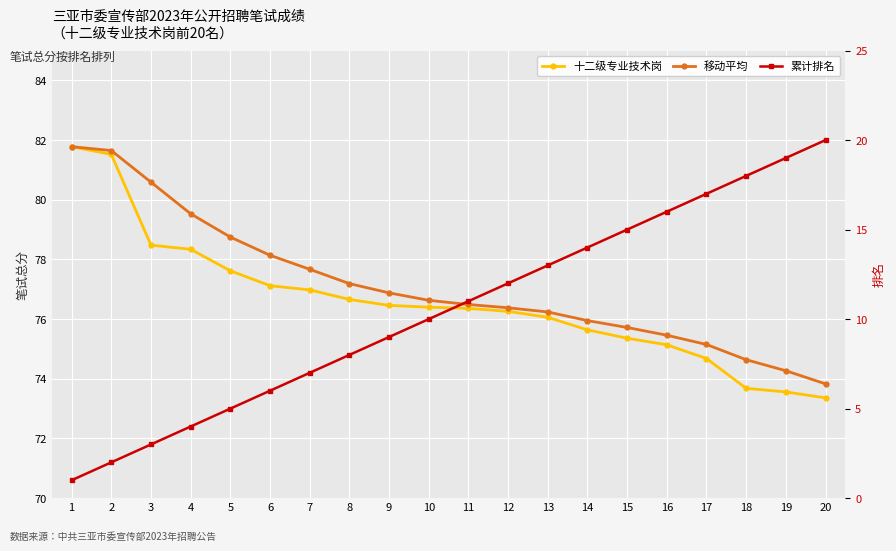

What is the approximate value of 移动平均 at 11?

76.5